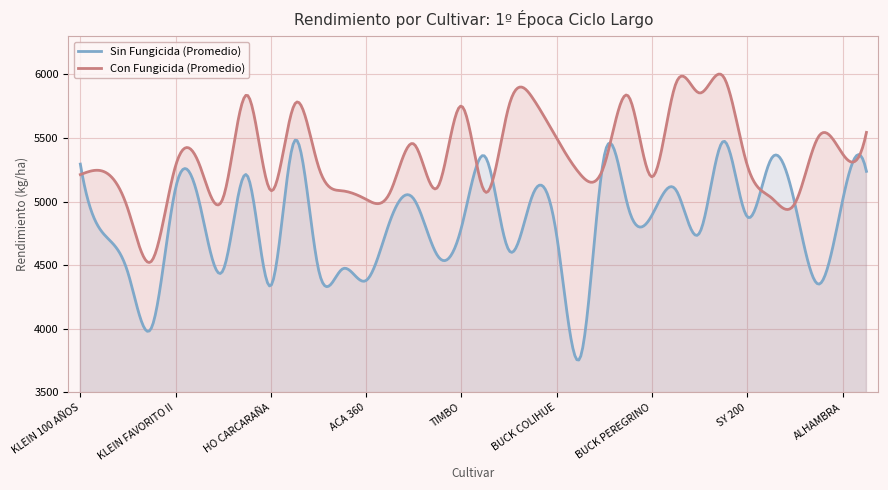

What is the difference between the highest and lowest values at CEDRO?

808.7